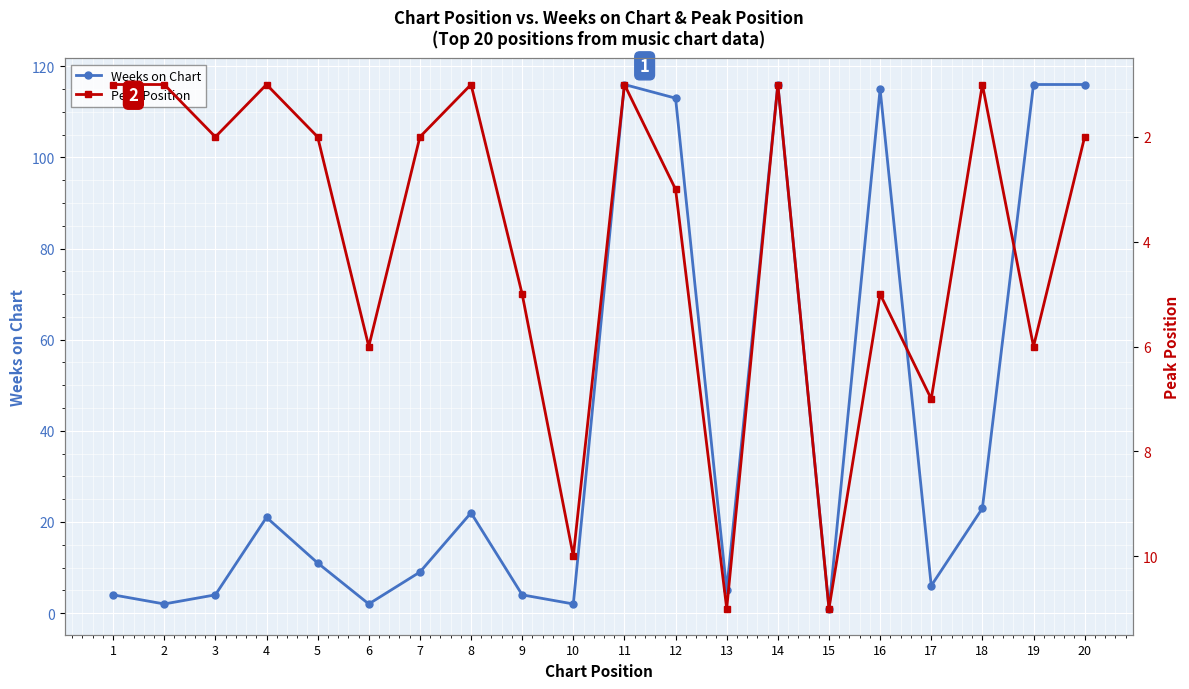

What is the value of the Peak Position point at the 8th from the left?

1